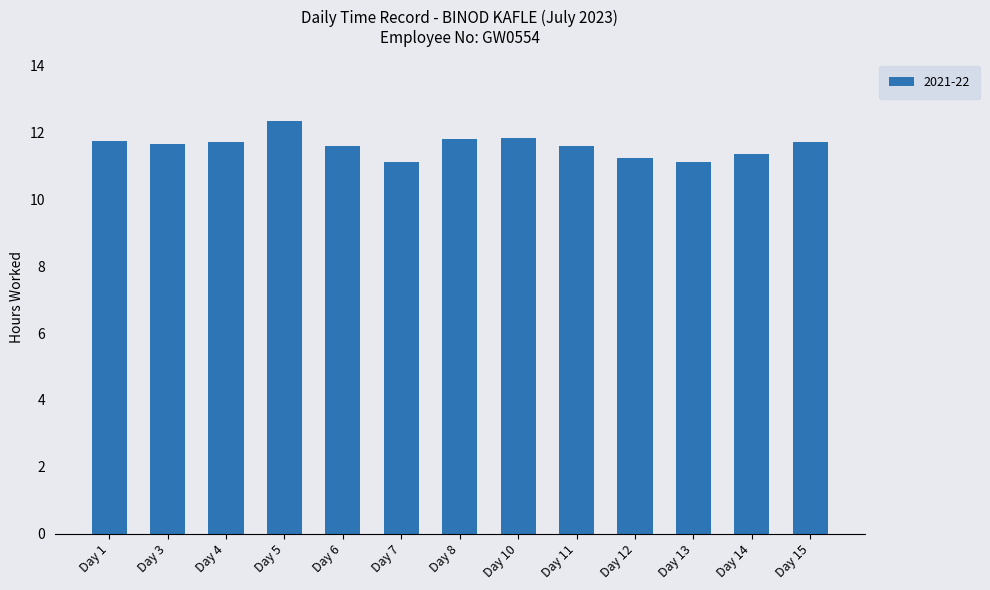

What is the difference between the values at Day 7 and Day 14?

0.2